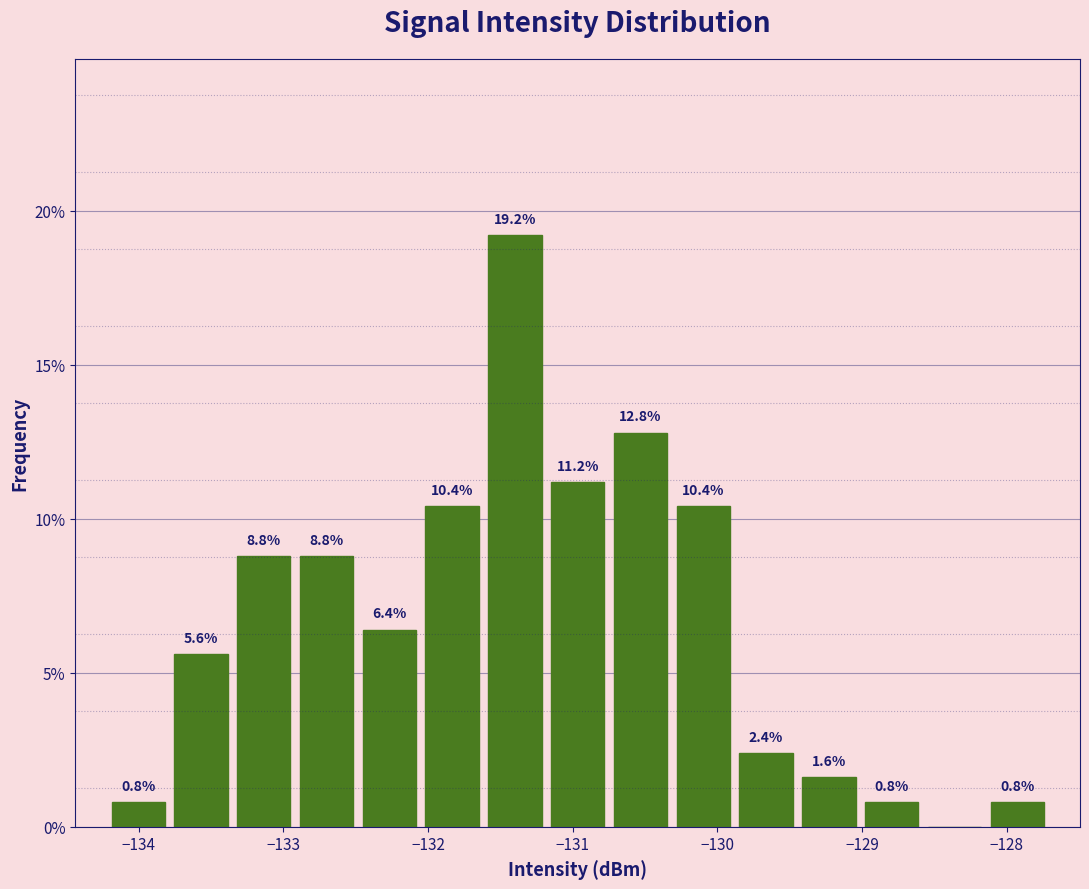

Over which range of the x-axis is the bar tallest?

-131.6 to -131.2